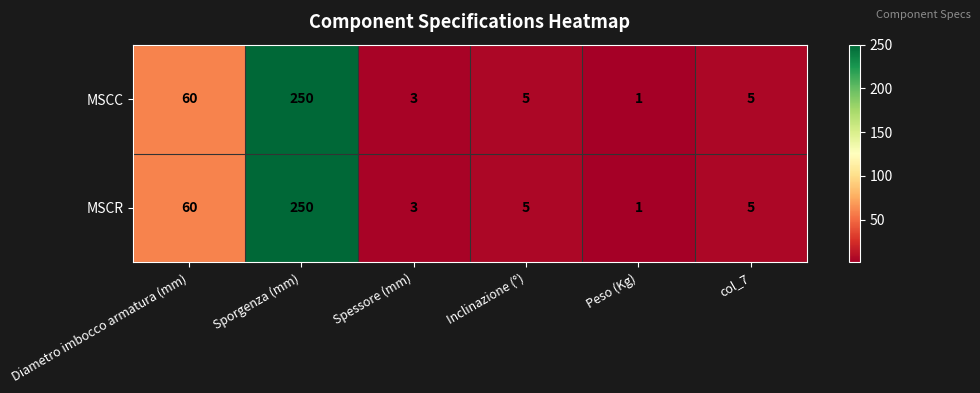

Reading left to right, what are all the values shown in this chart?

MSCC: 60	250	3	5	1	5
MSCR: 60	250	3	5	1	5